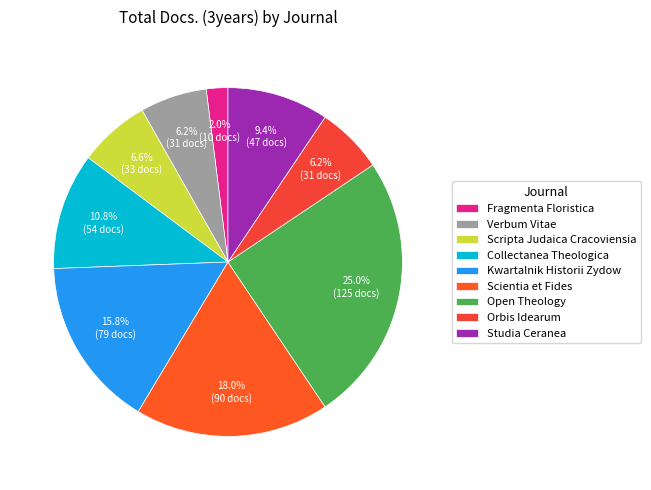

Does Verbum Vitae account for over 50% of the chart?

No